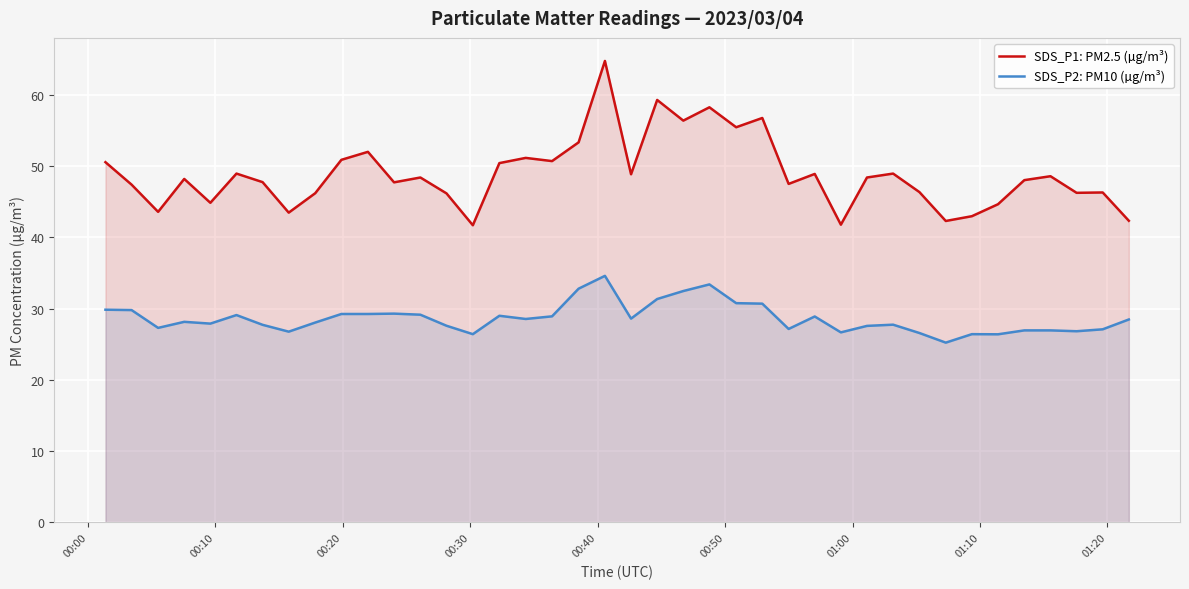

Rank the series by their maximum value, from lowest to highest.

SDS_P2: PM10 (µg/m³), SDS_P1: PM2.5 (µg/m³)